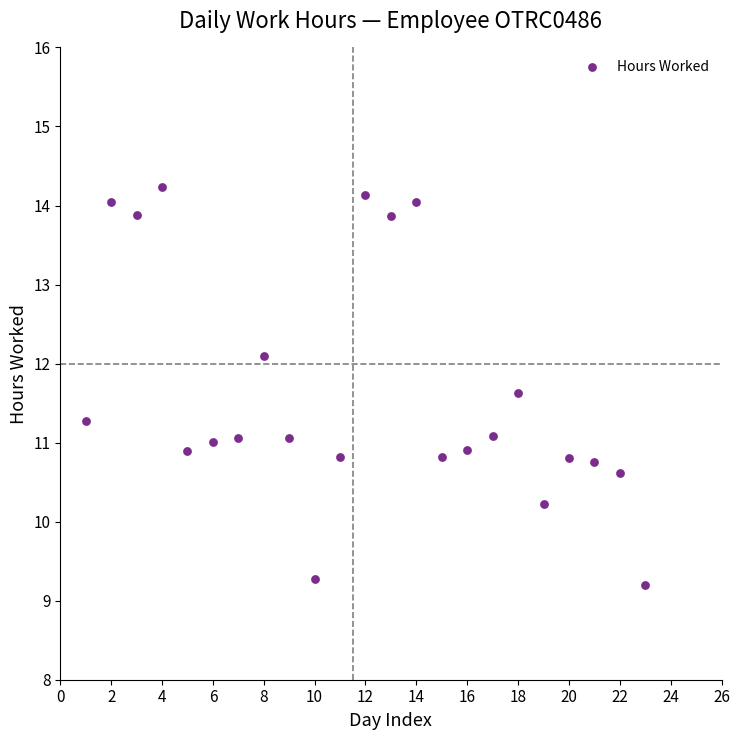

What is the range of Y values (max minus min)?

5.0